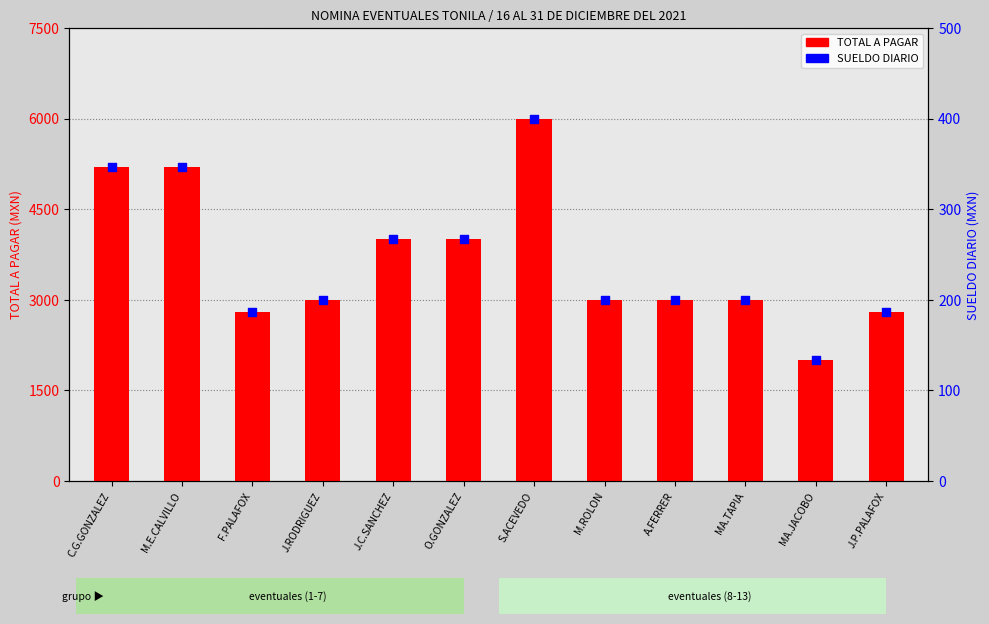

What is the total value across all series at A.FERRER?

3200.0